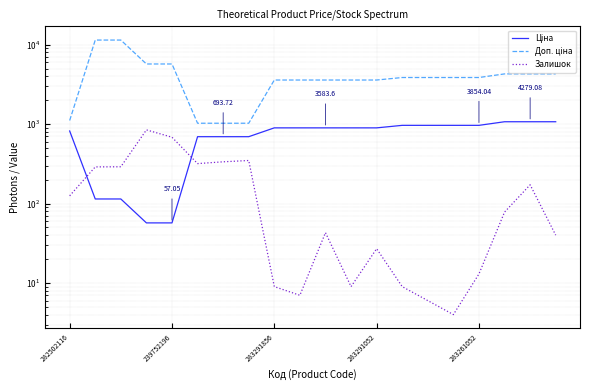

What is the difference between the Залишок values at 5 and 12?

291.0